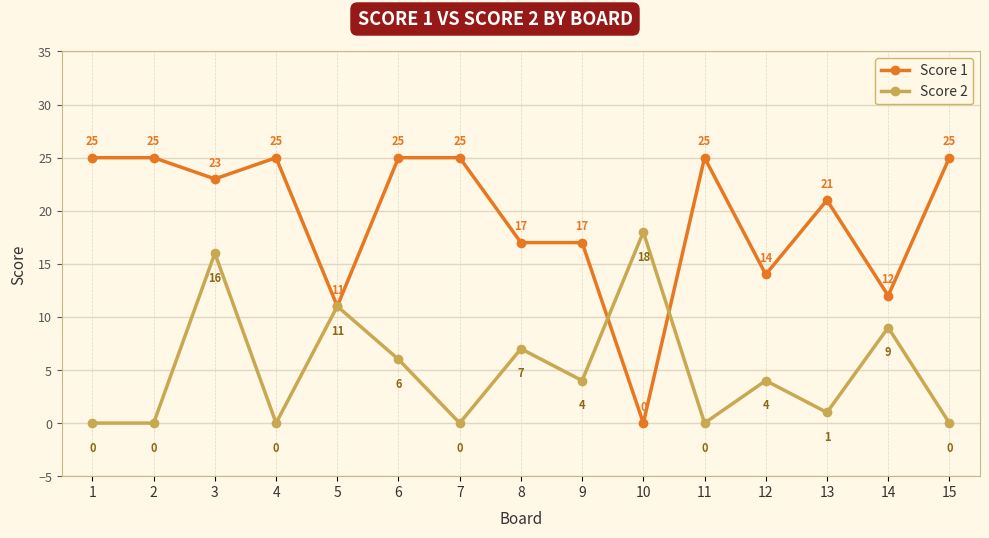

What is the difference between the second highest and second lowest values in the Score 2 series?

16